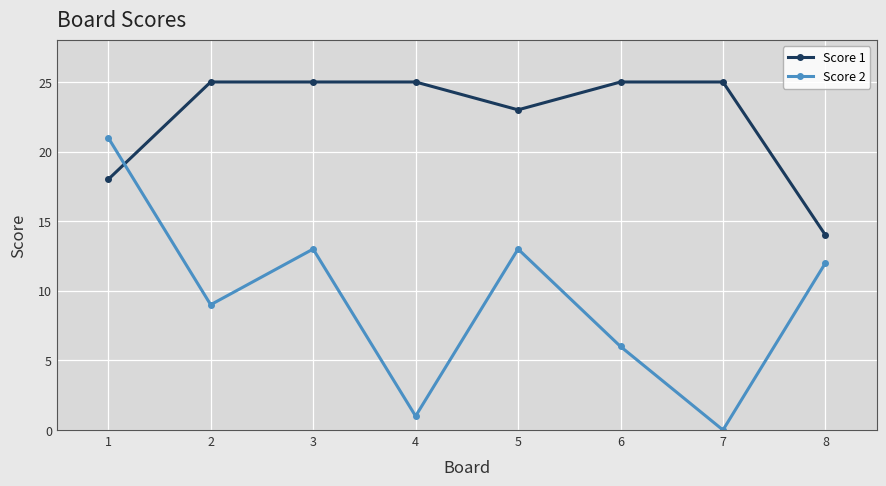

Does the chart have visible grid lines?

Yes